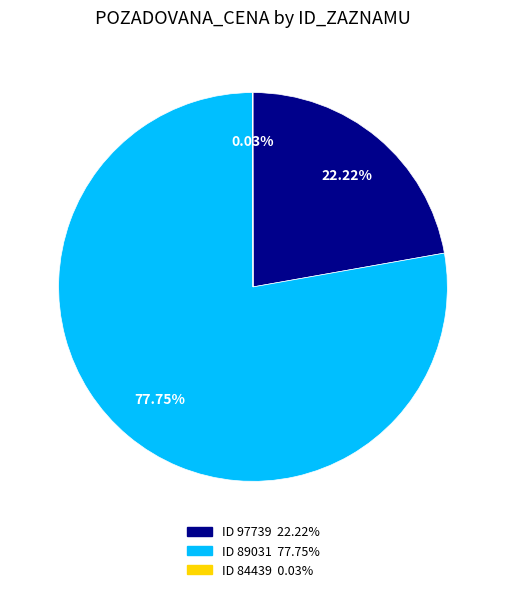

Is there any slice that represents more than half of the pie?

Yes